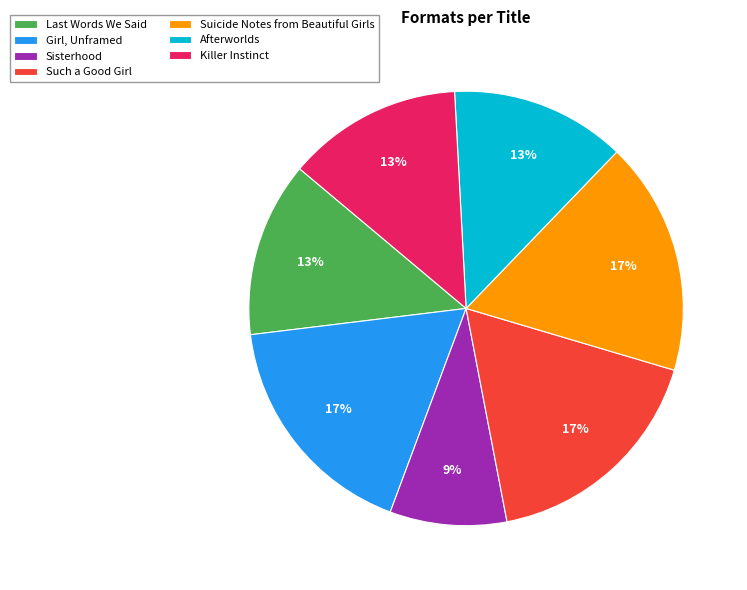

Between Such a Good Girl and Afterworlds, which is larger?

Such a Good Girl